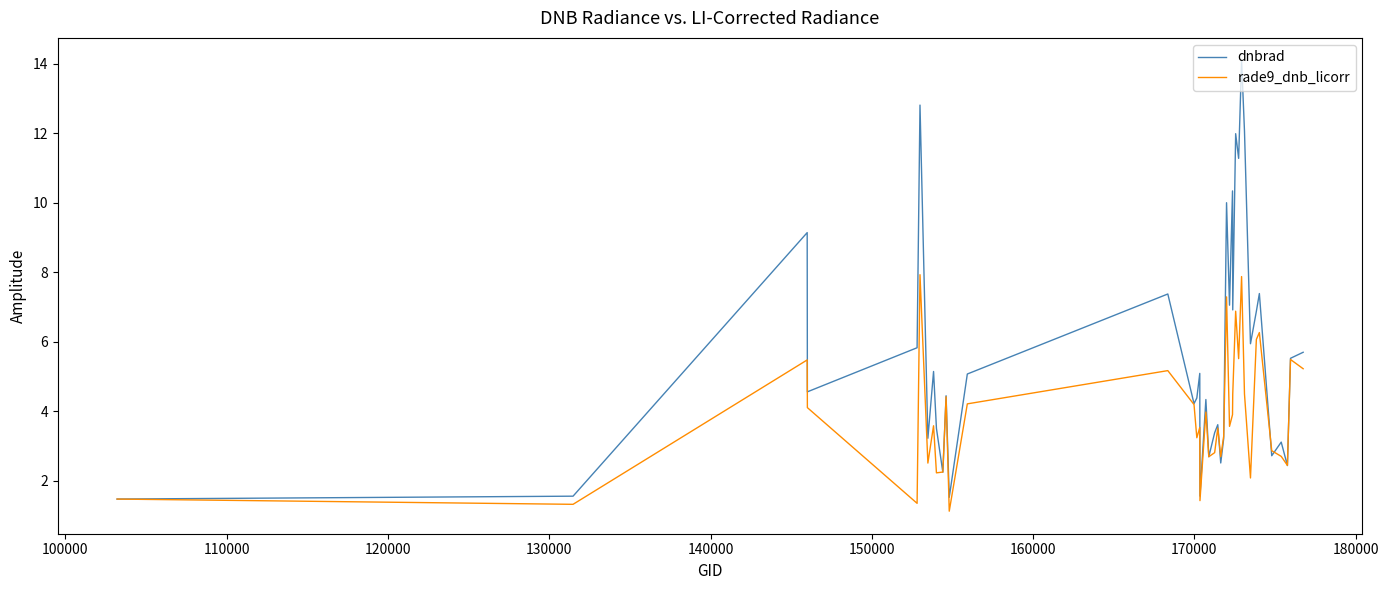

List the series in order of their overall mean, highest first.

dnbrad, rade9_dnb_licorr